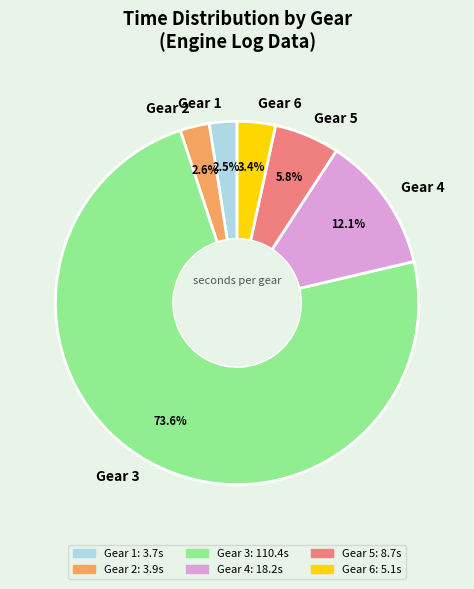

How many slices are in this pie chart?

6